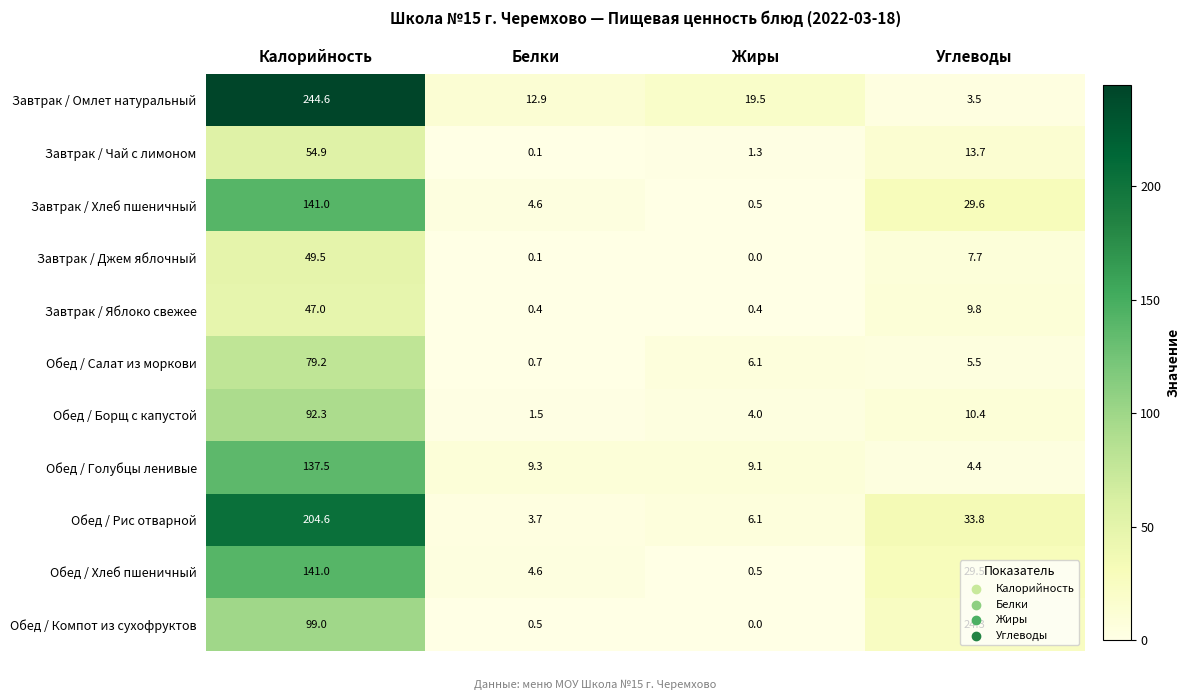

What is the spread (max minus min) of values at Калорийность?

197.6